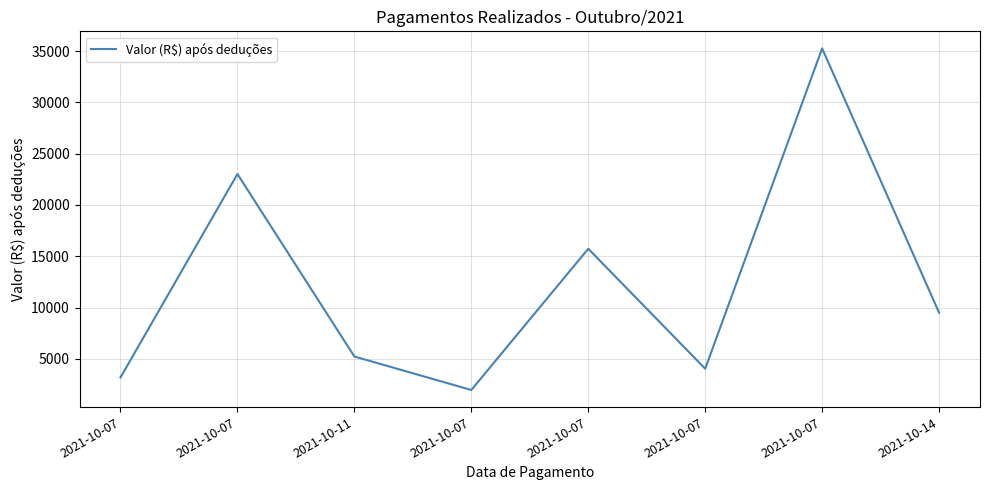

Reading right to left, what are all the values shown in this chart?

9504.6	35260.5	4041.6	15732.8	1966.0	5232.2	23017.7	3187.0